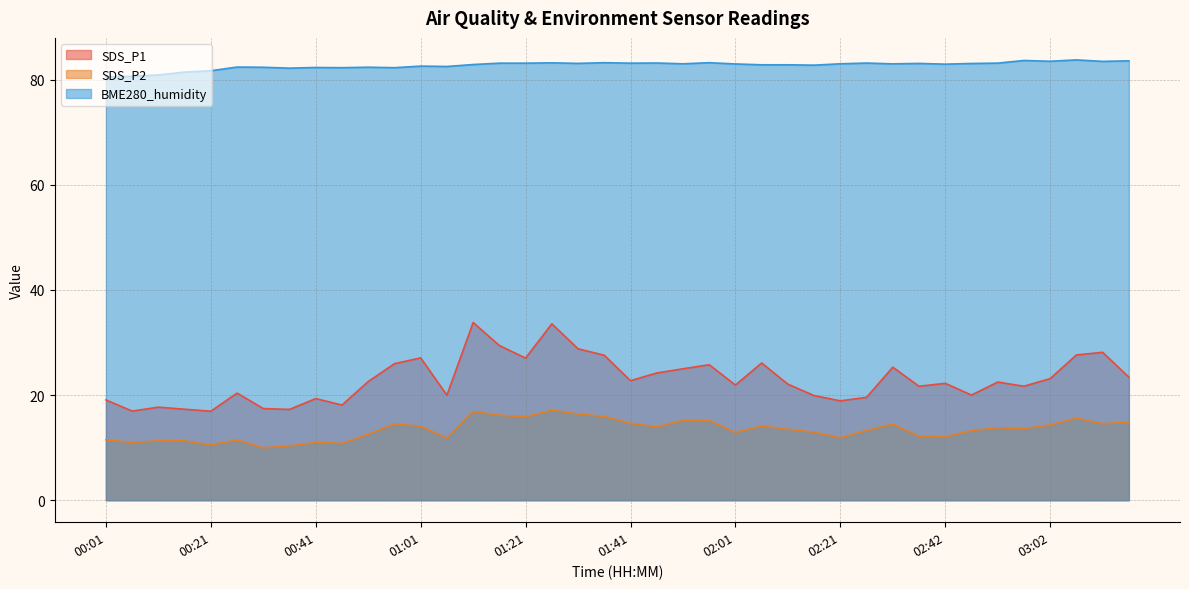

True or false: SDS_P1 and SDS_P2 cross at least once.

False